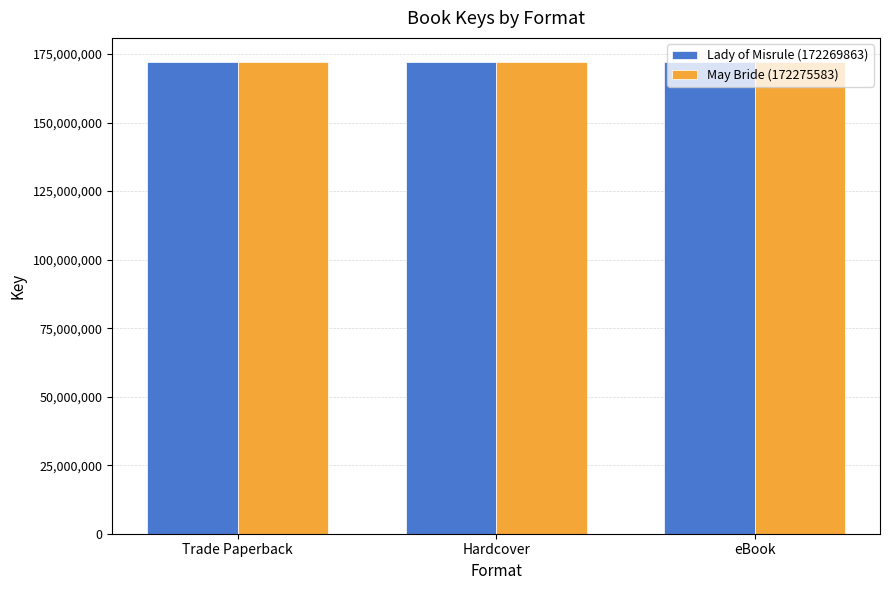

Are the bars horizontal?

No